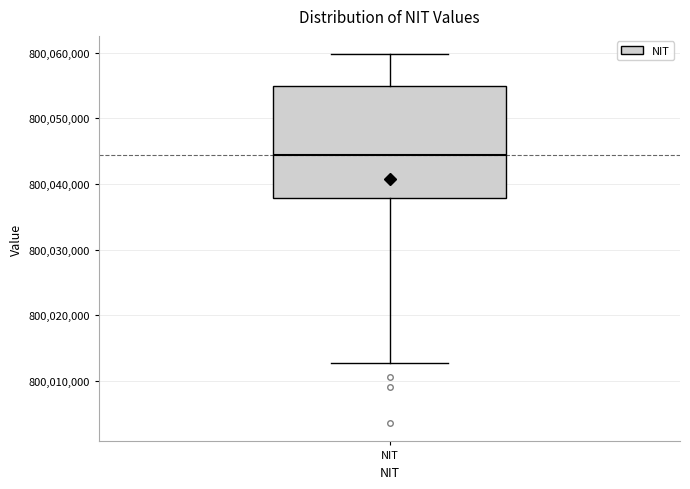

Where does the lower whisker of the box for NIT end on the y-axis? The values are not printed on the chart, so give them approximately, as read against the axis.

800013000